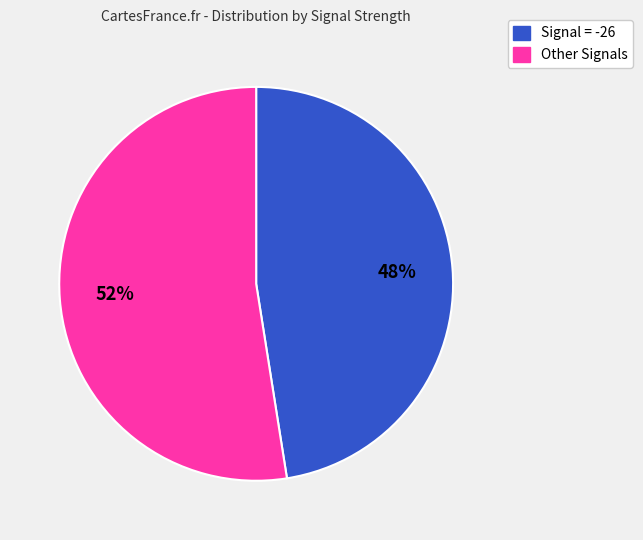

To the nearest percent, what is the average slice percentage?

50%